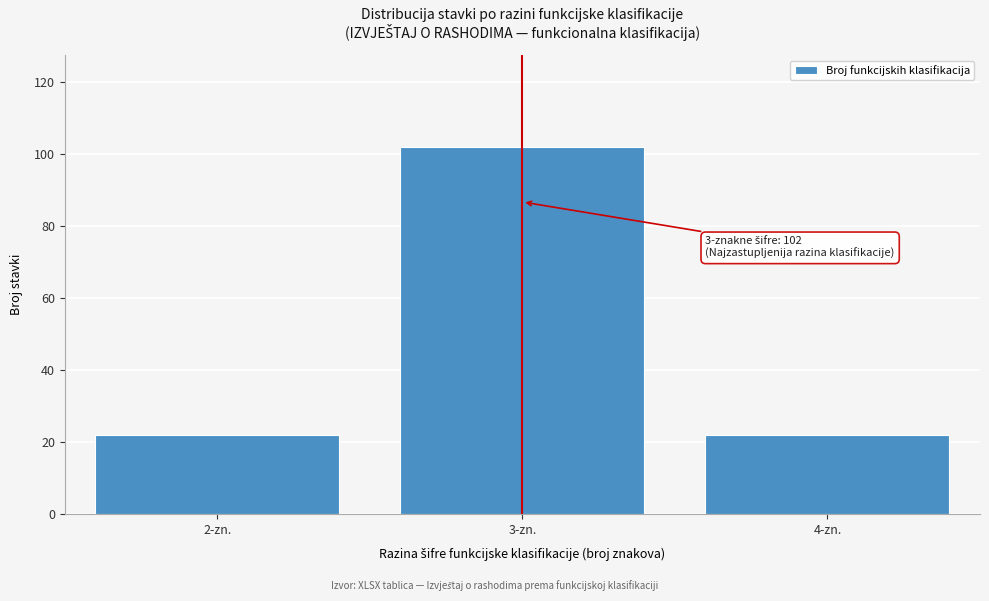

Reading right to left, list all the values displayed in this chart.

4-zn.=22	3-zn.=102	2-zn.=22